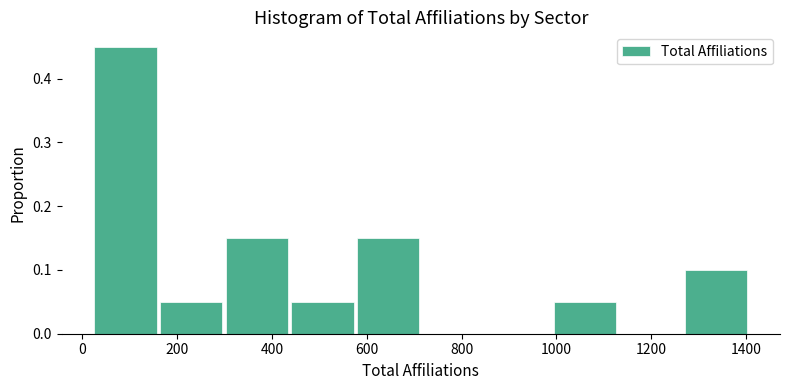

Over which range of the x-axis is the bar tallest?

20 to 160